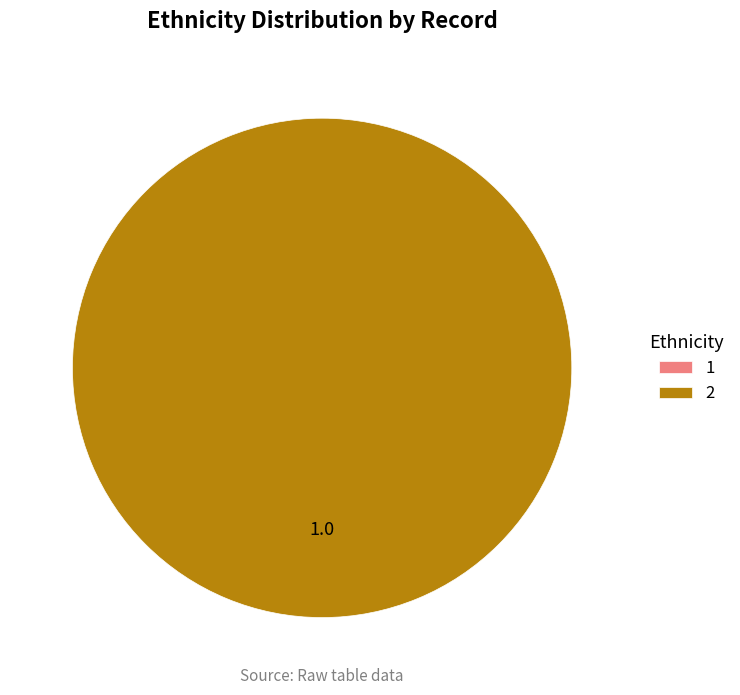

What is the majority slice?

2